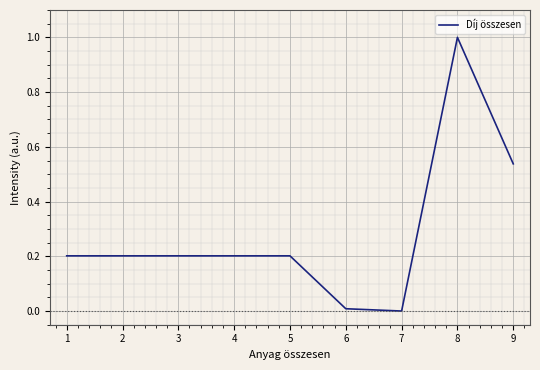

What value does the data have at 8?

1.0